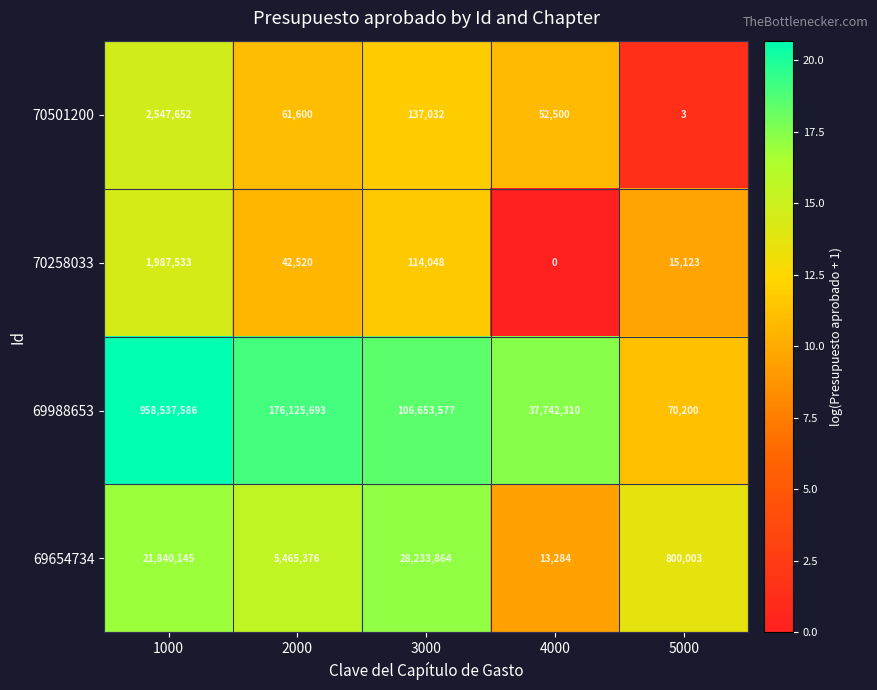

Reading left to right, what are all the values shown in this chart?

70501200: 2547652	61600	137032	52500	3
70258033: 1987533	42520	114048	0	15123
69988653: 958537586	176125693	106653577	37742310	70200
69654734: 21840145	5465376	28233864	13284	800003